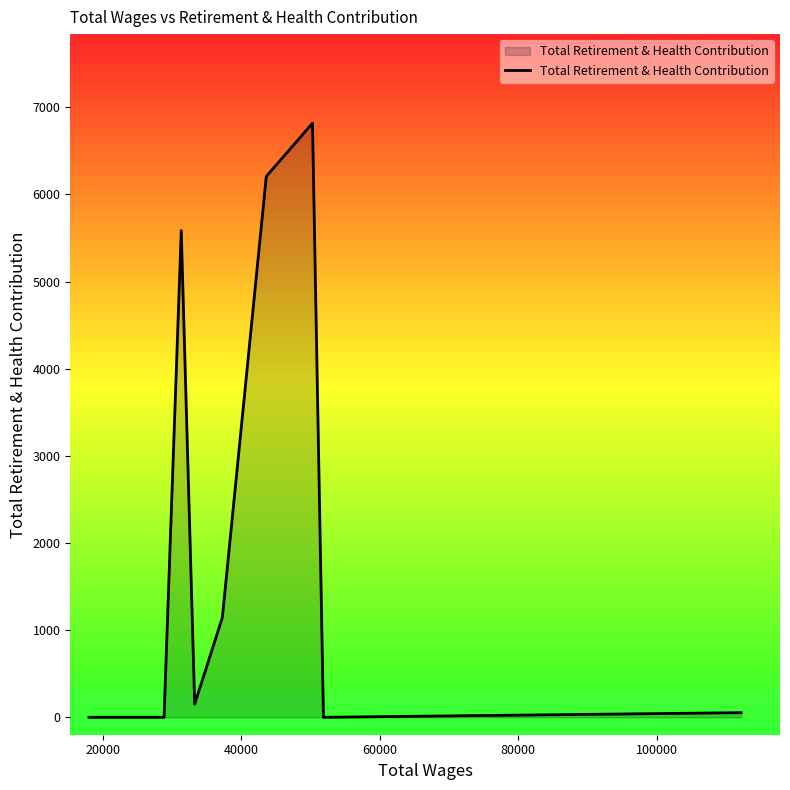

What is the greatest value displayed?

6817